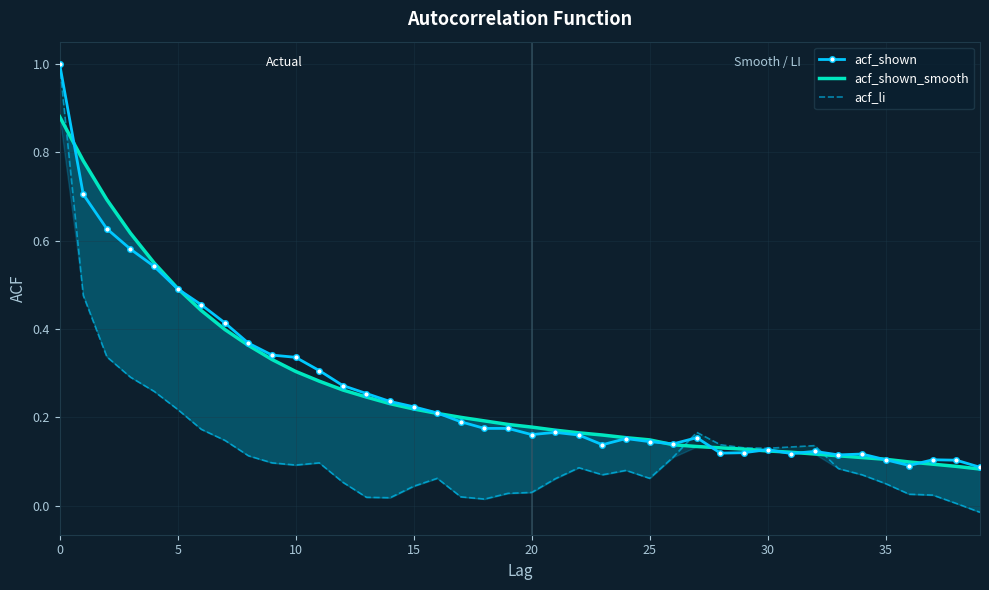

True or false: acf_shown has more than 1 interior local peaks.

True